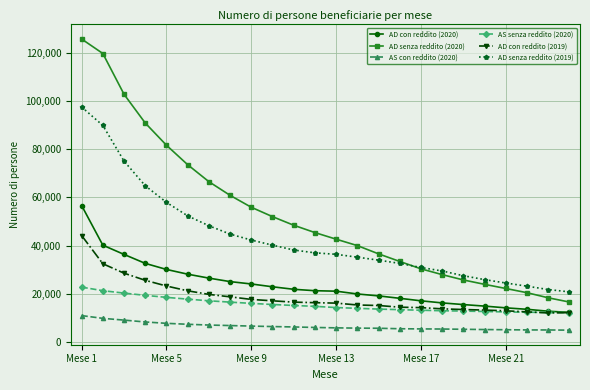

Which series has the widest spread of values?

AD senza reddito (2020)